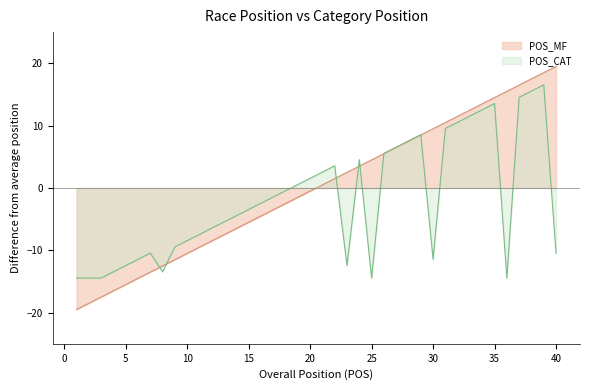

Rank the categories by POS_MF value from lowest to highest.

1, 2, 3, 4, 5, 6, 7, 8, 9, 10, 11, 12, 13, 14, 15, 16, 17, 18, 19, 20, 21, 22, 23, 24, 25, 26, 27, 28, 29, 30, 31, 32, 33, 34, 35, 36, 37, 38, 39, 40